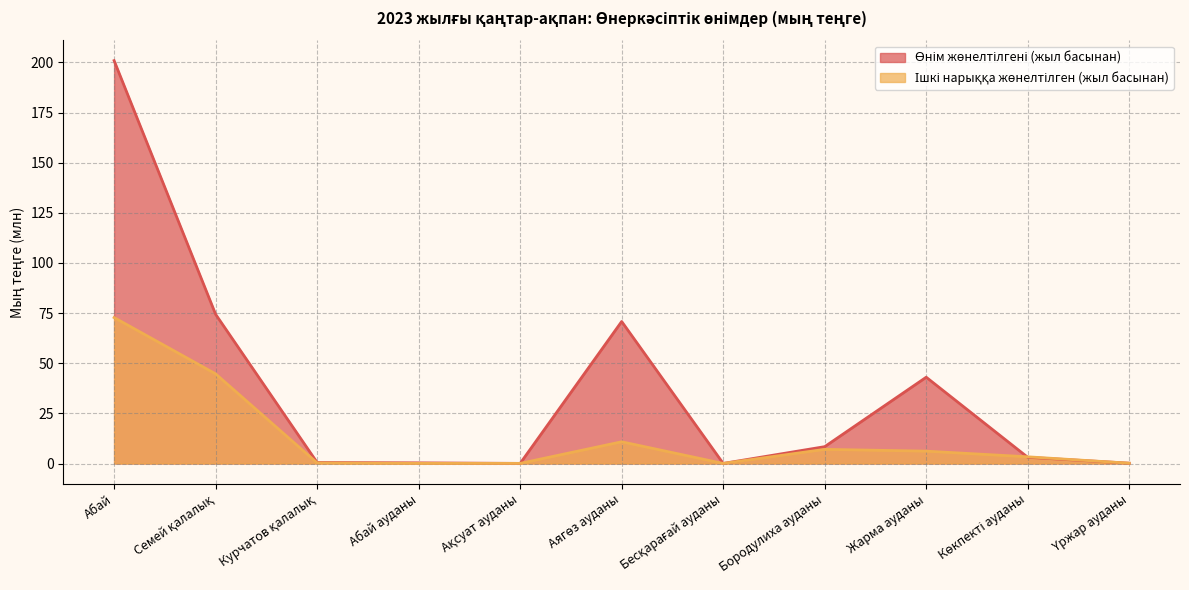

What is the highest value of the Өнім жөнелтілгені (жыл басынан) series?

200.9